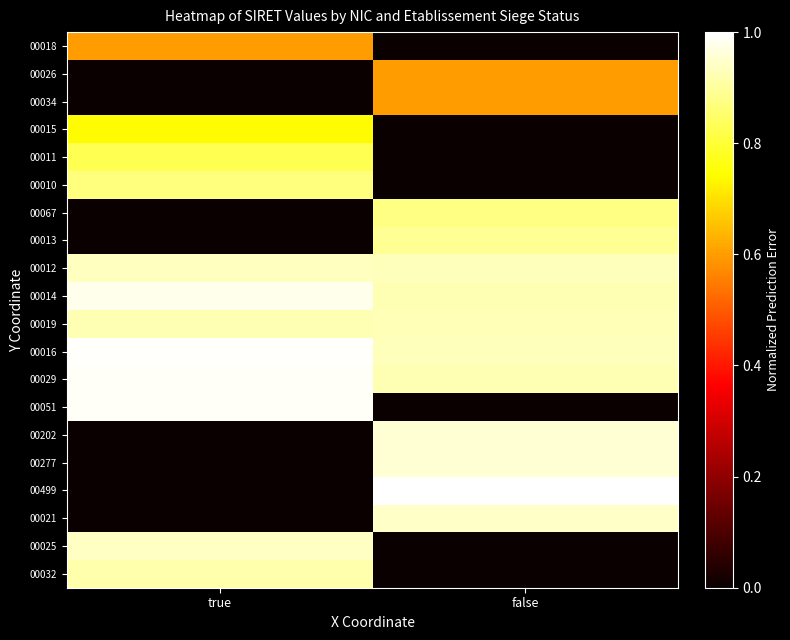

Which series has the largest total across all categories?

00016